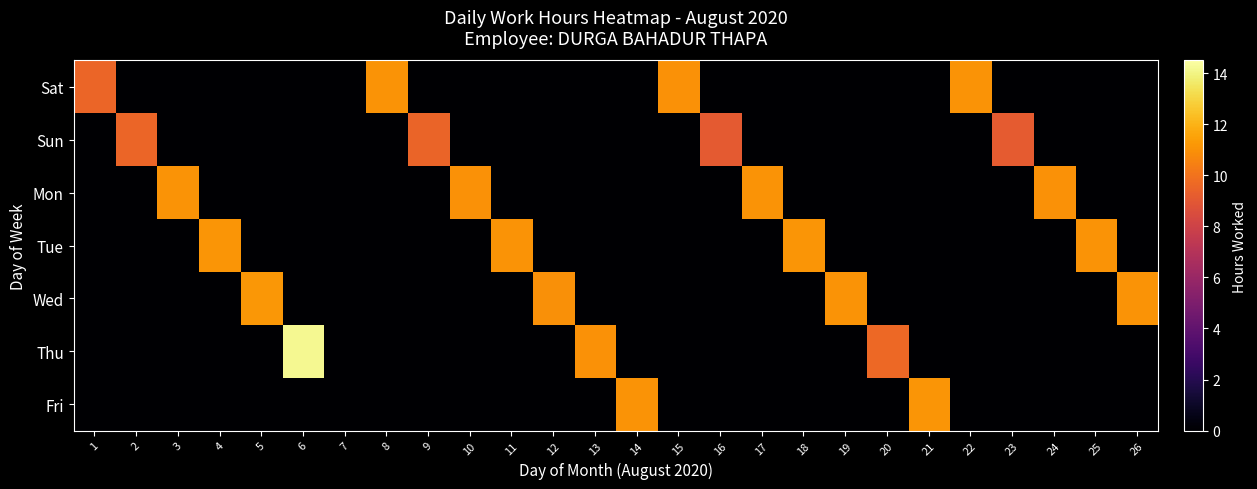

Rank the series by their maximum value, from lowest to highest.

Sun, Sat, Mon, Tue, Fri, Wed, Thu